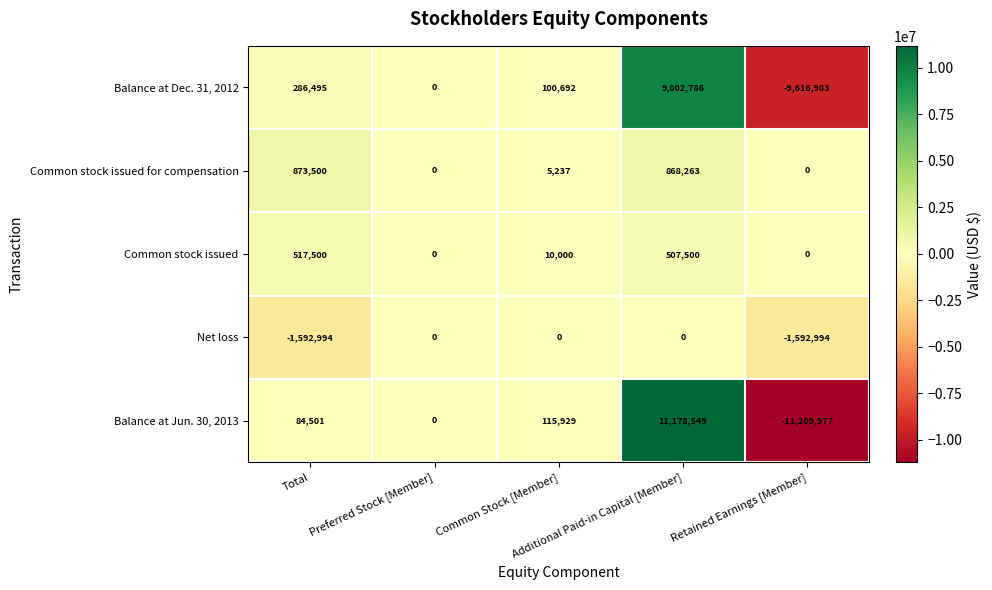

What is the lowest value of the Balance at Jun. 30, 2013 series?

-11209977